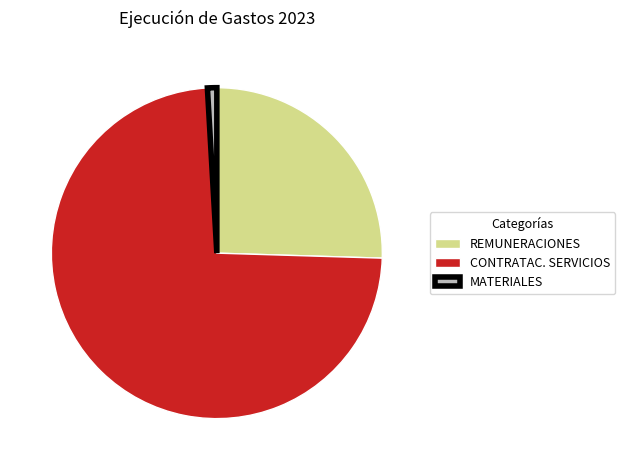

Which slice is the smallest?

MATERIALES